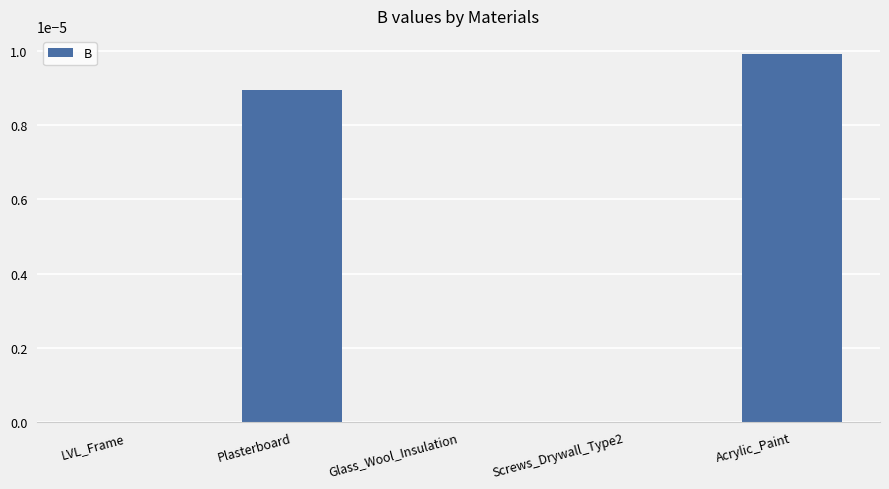

Is it true that the value at Glass_Wool_Insulation is 0.0?

True